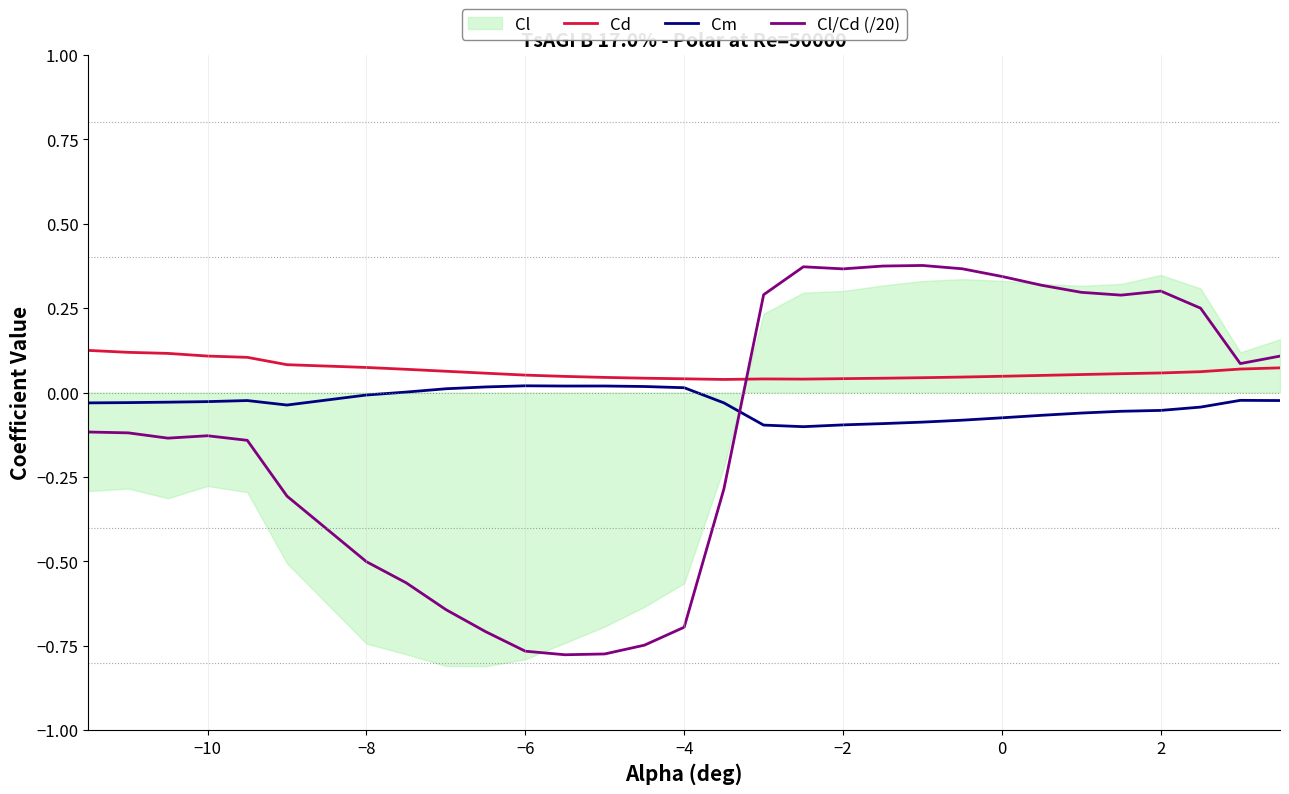

How many lines are shown in the chart?

3